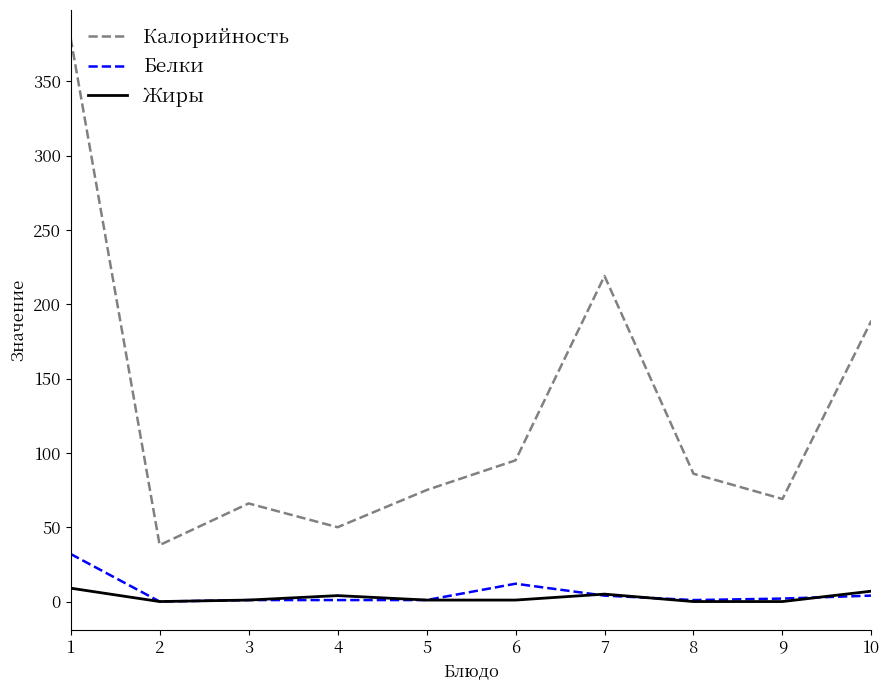

True or false: Калорийность has a value of 121 at 9.

False